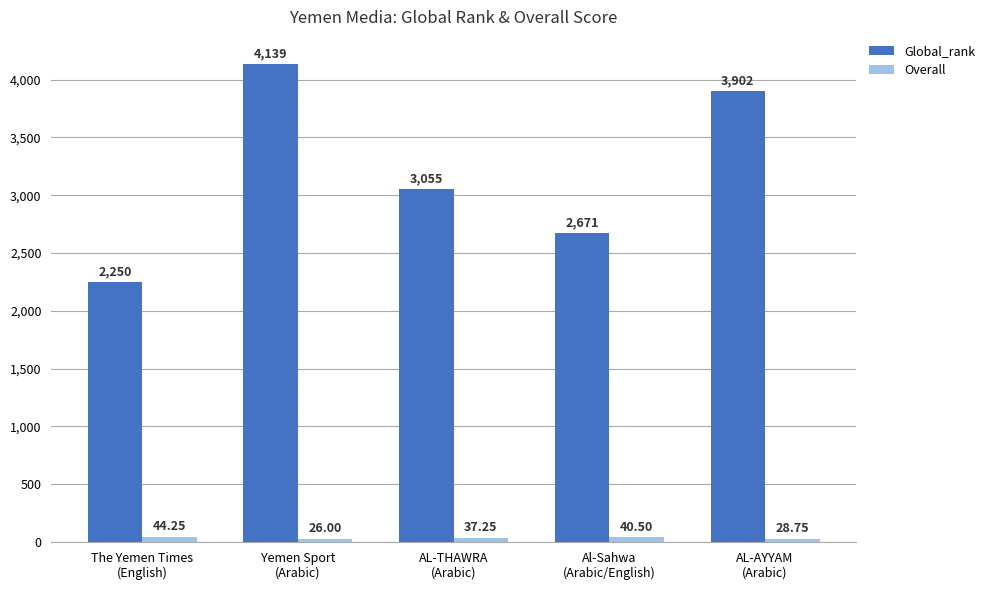

List the series in order of their overall mean, highest first.

Global_rank, Overall